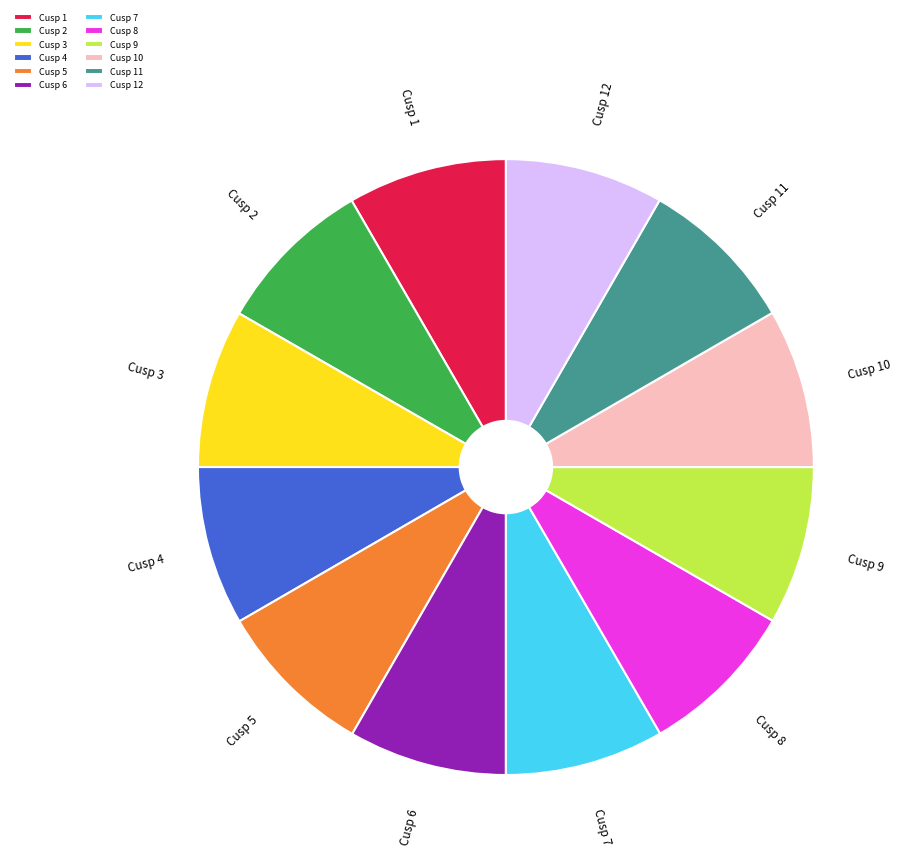

Count the number of slices in the pie.

12